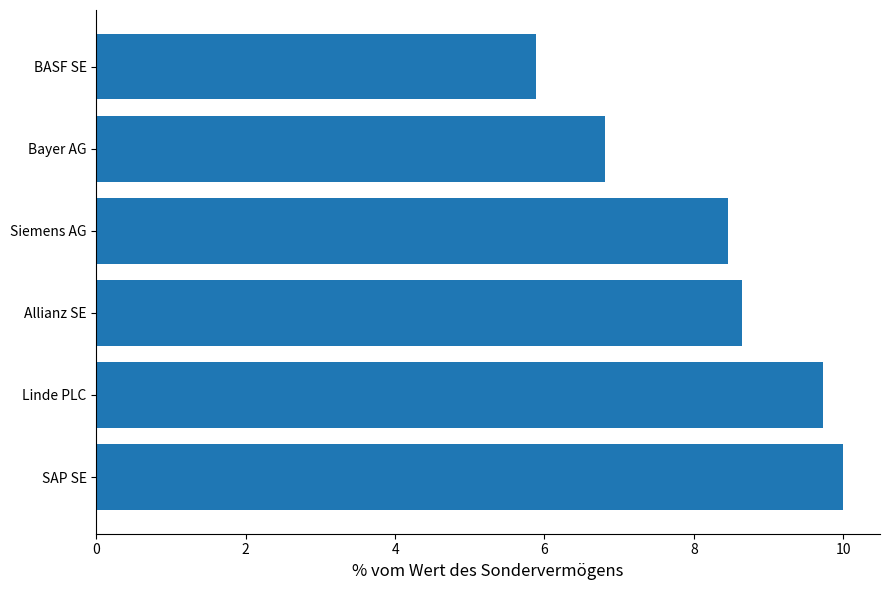

Count the number of values greater than 8.

4